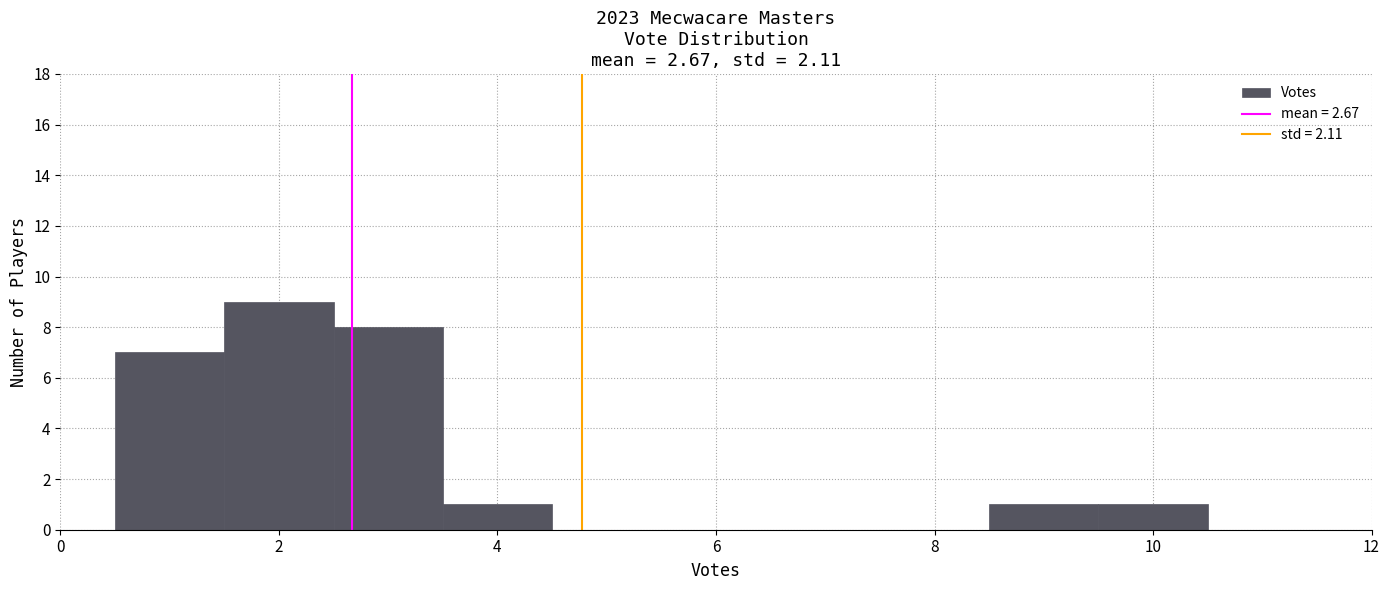

How tall is the bar that spans 0.5 to 1.5 on the x-axis? Neither the bar edges nor the heights are printed on the chart, so give them approximately, as read against the axes.

7